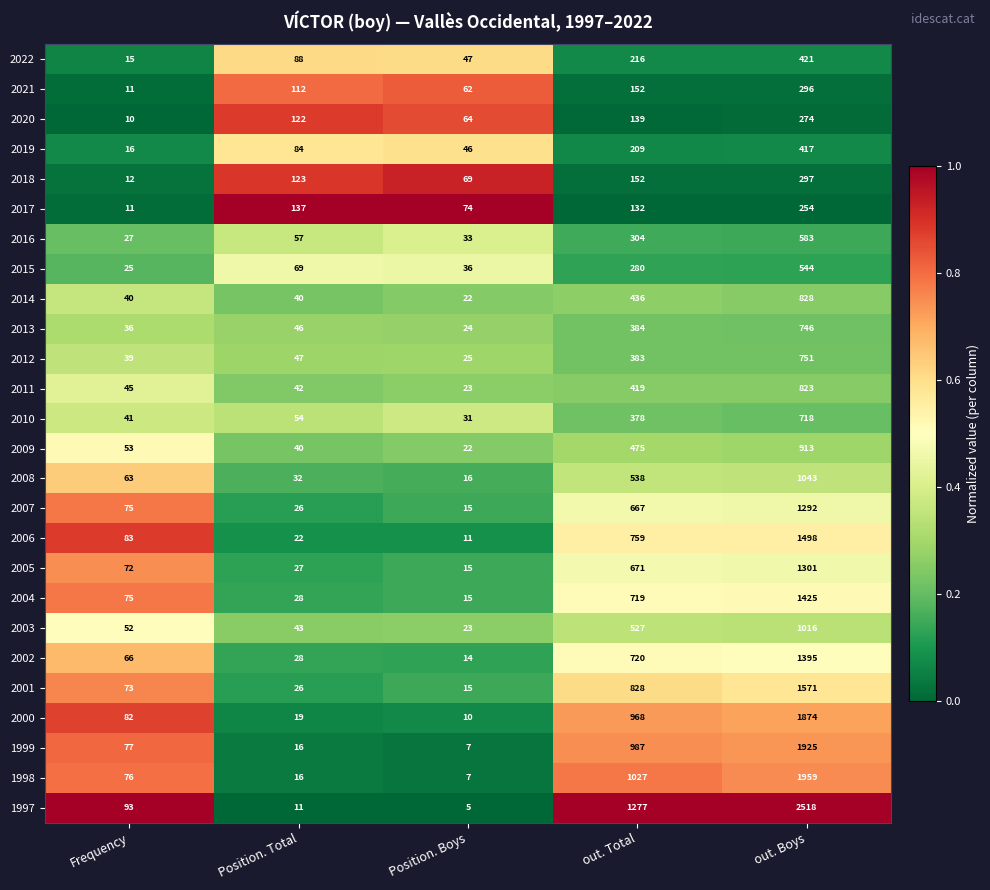

Rank the series by their maximum value, from lowest to highest.

2017, 2020, 2021, 2018, 2019, 2022, 2015, 2016, 2010, 2013, 2012, 2011, 2014, 2009, 2003, 2008, 2007, 2005, 2002, 2004, 2006, 2001, 2000, 1999, 1998, 1997